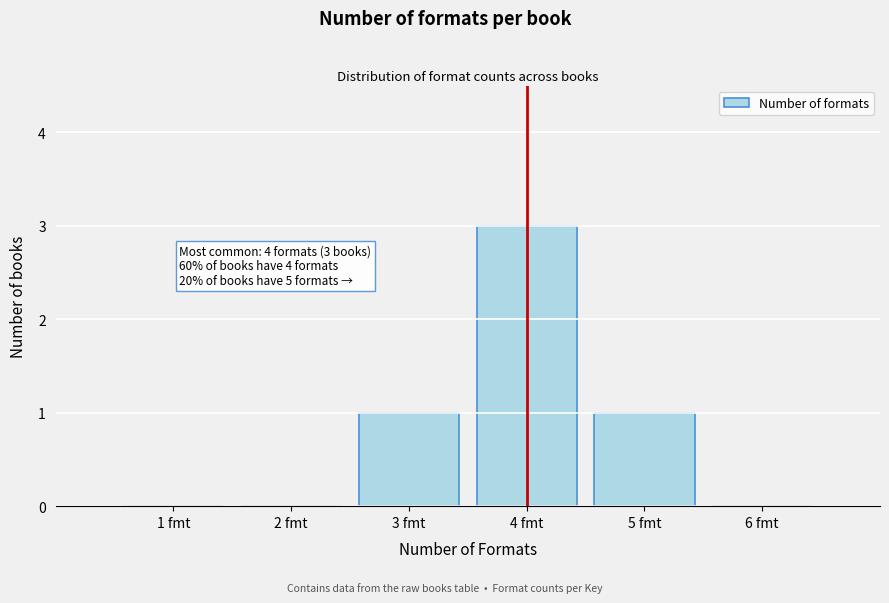

Over which range of the x-axis is the bar tallest?

3.5 to 4.5